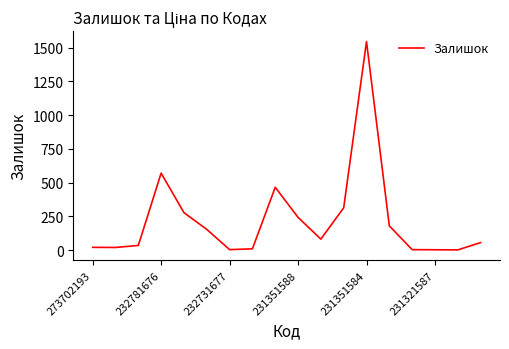

What is the sum of all values?

3971